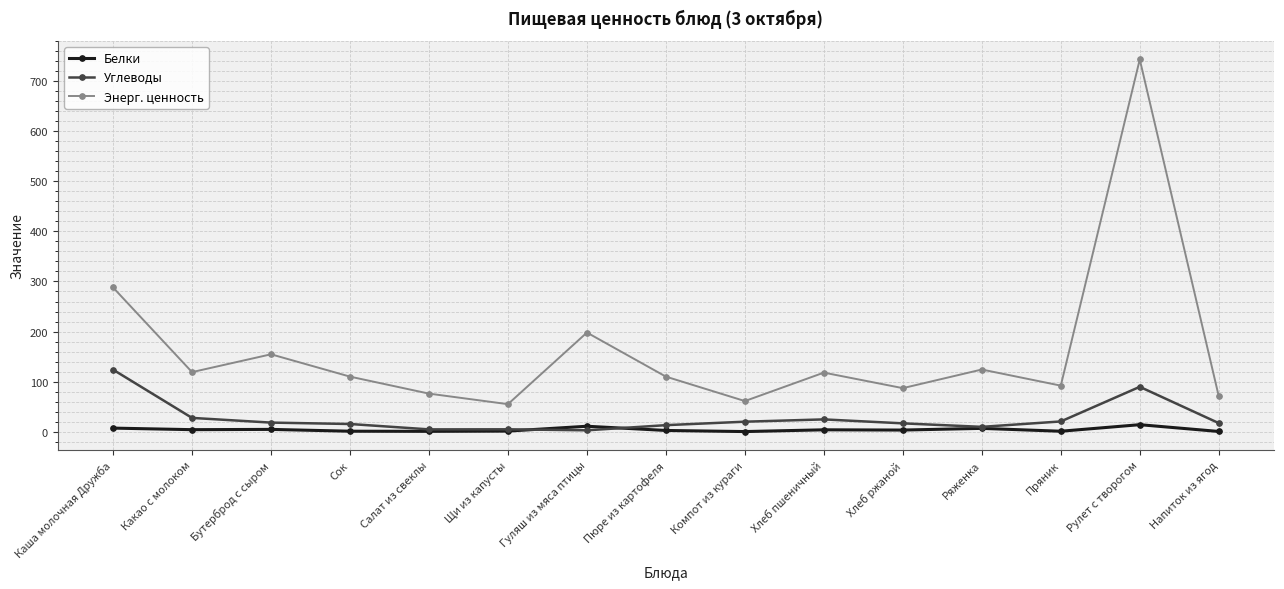

At how many categories does at least one series exceed 561?

1